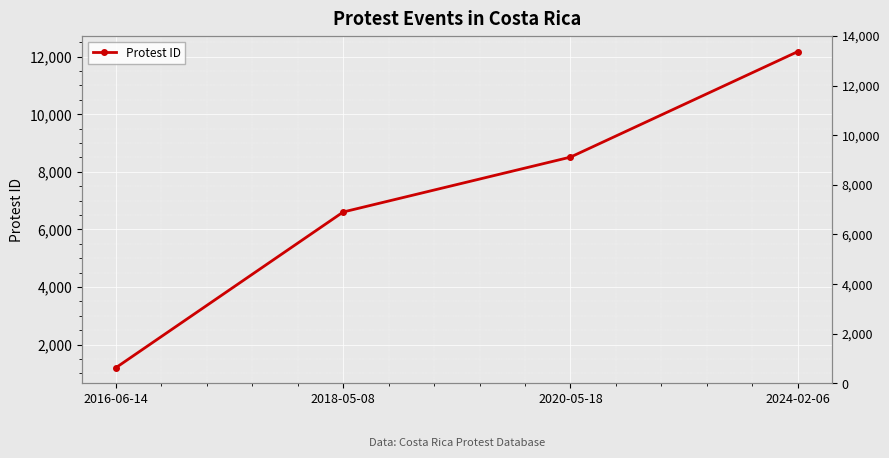

Between 2018-05-08 and 2024-02-06, which is larger?

2024-02-06